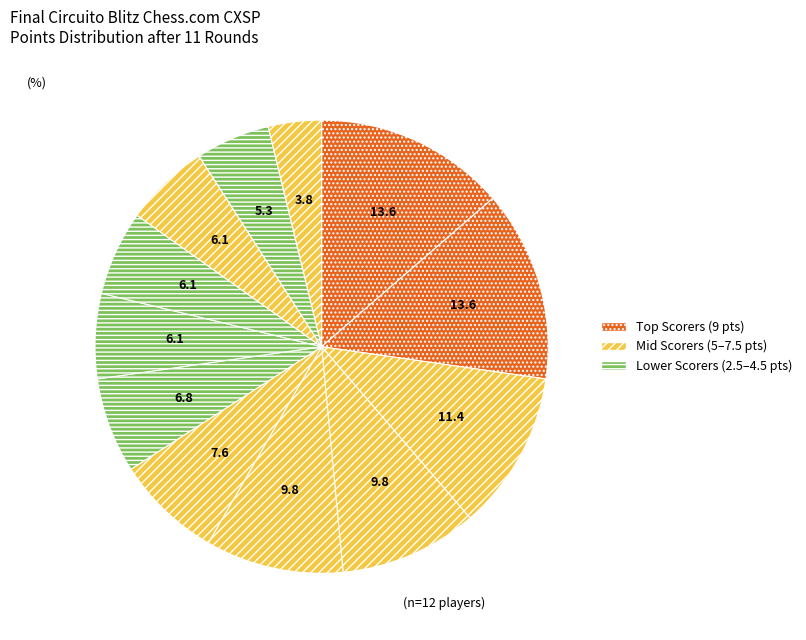

How many segments does this pie chart have?

12